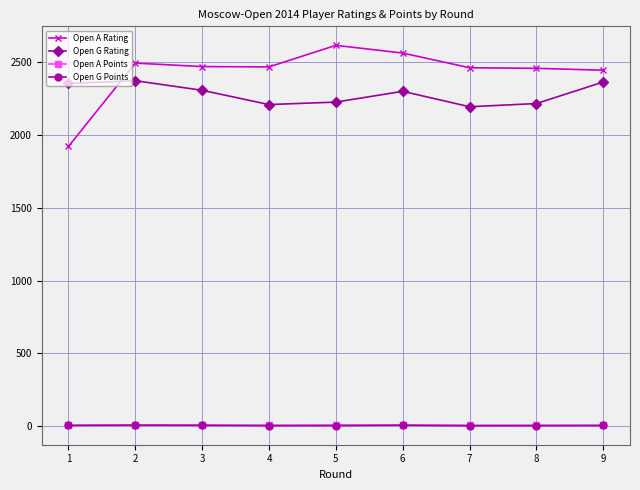

How many series are shown in this chart?

4